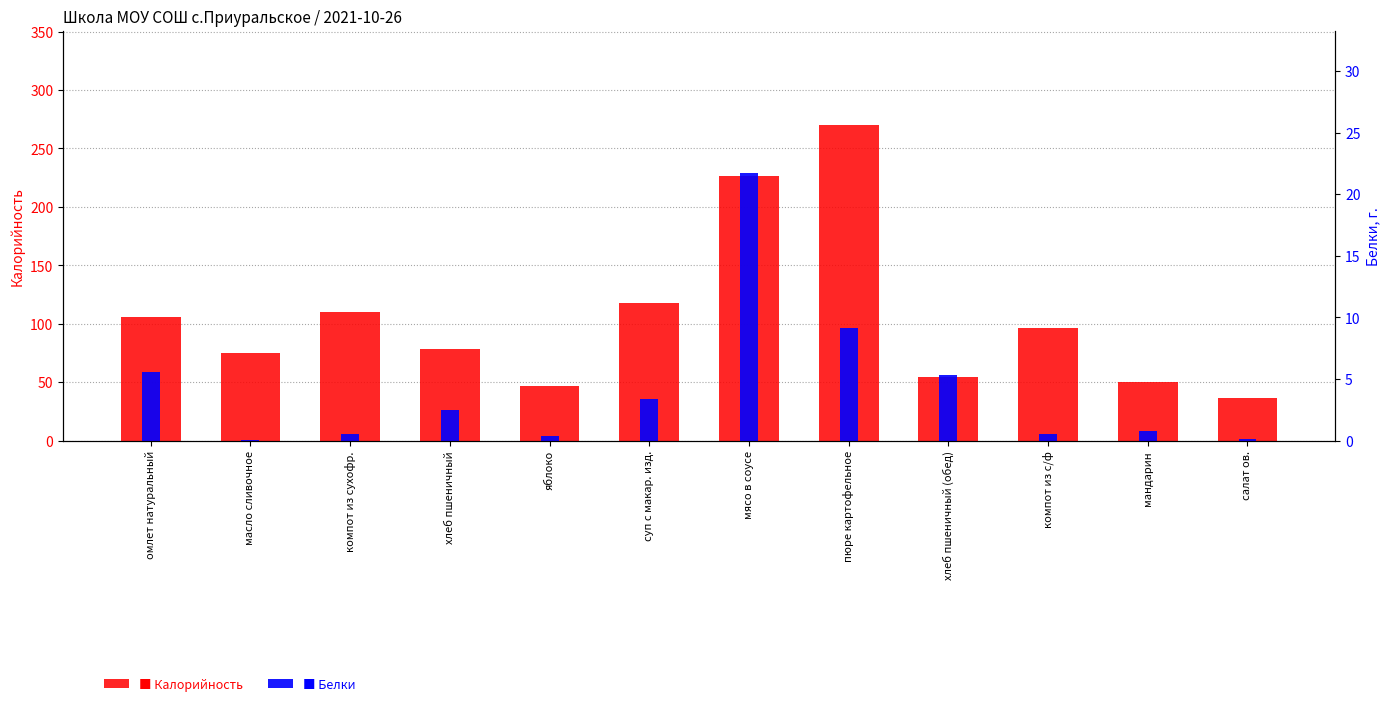

True or false: Калорийность has a value of 50.0 at мандарин.

True